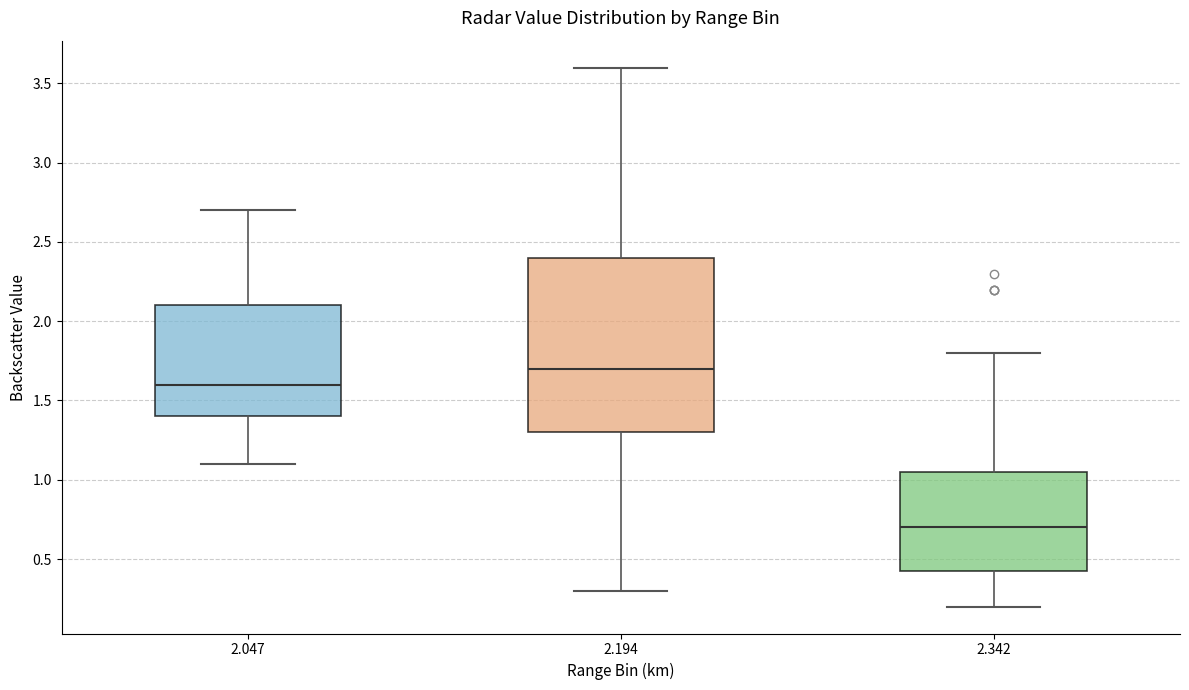

Which box is the tallest, from its lower edge to its upper edge?

2.194